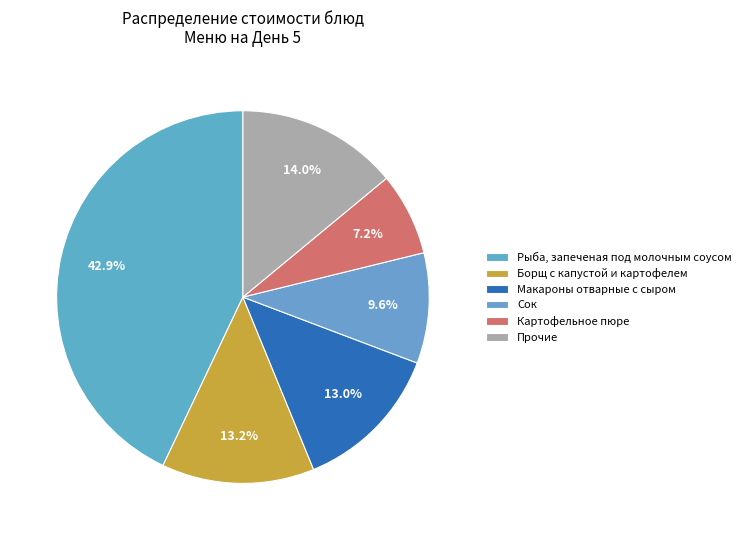

How many slices are in this pie chart?

6